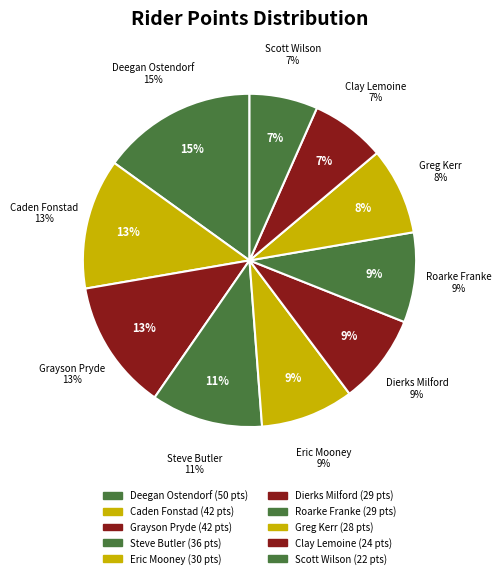

Combined, what portion of the pie is Grayson Pryde and Scott Wilson?

19.3%